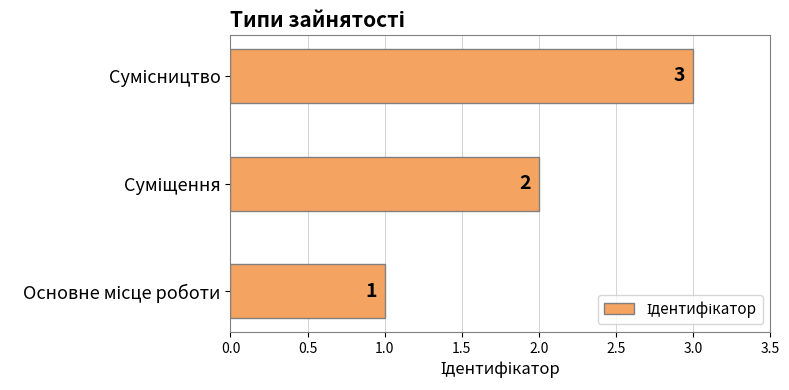

What is the sum of all values?

6